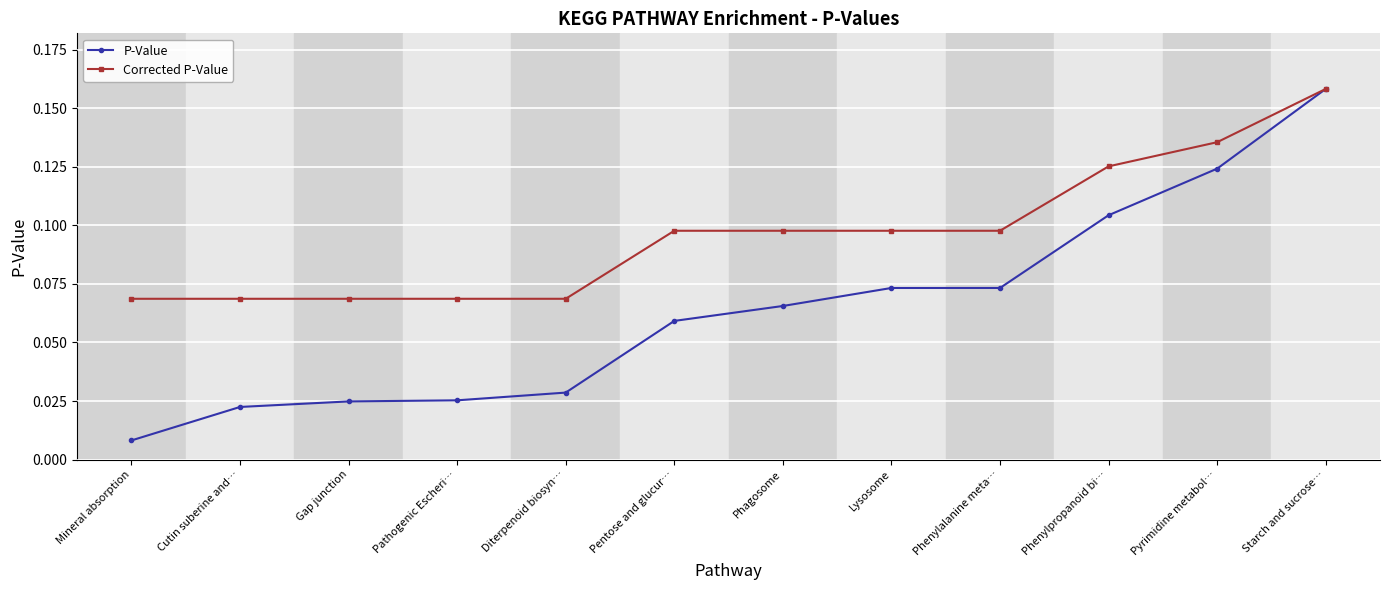

At which label does P-Value reach its peak?

Starch and sucrose…